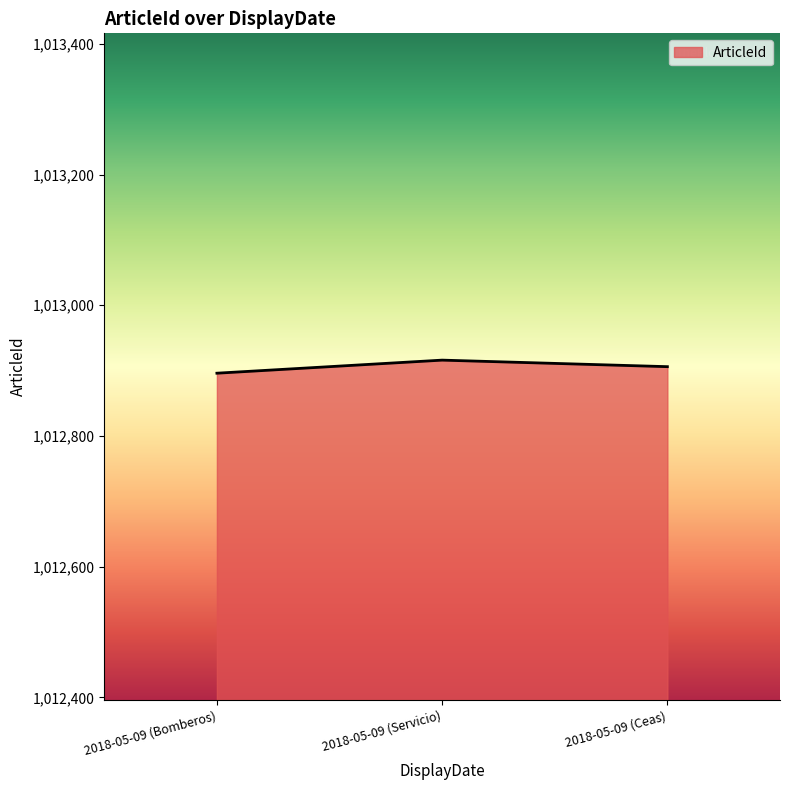

What value does the data have at 2018-05-09 (Ceas)?

1012906